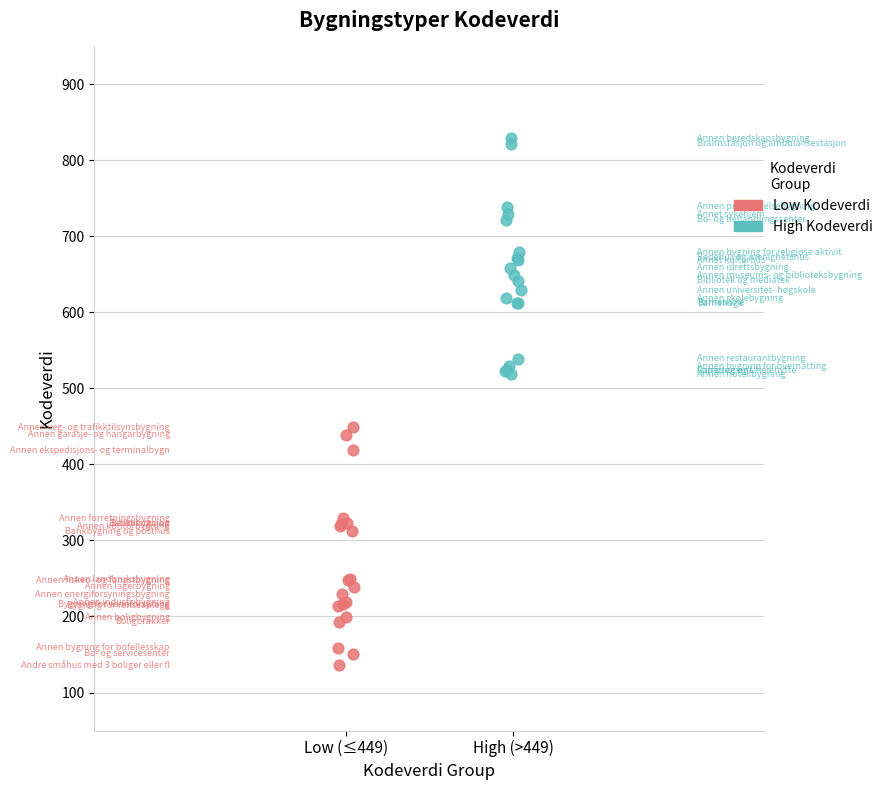

Which series reaches the minimum Y coordinate?

Low Kodeverdi